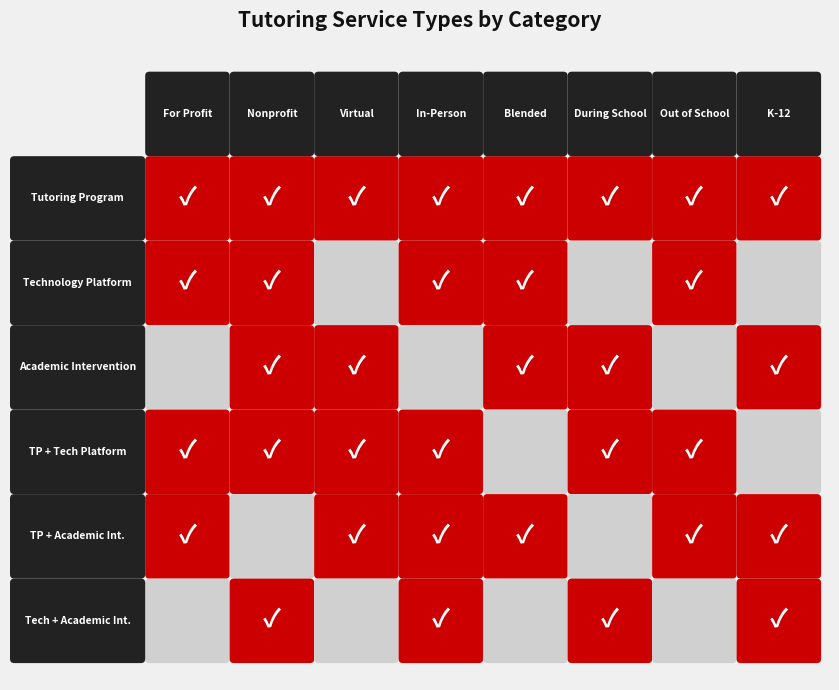

Between Blended and Nonprofit, which is larger?

Blended